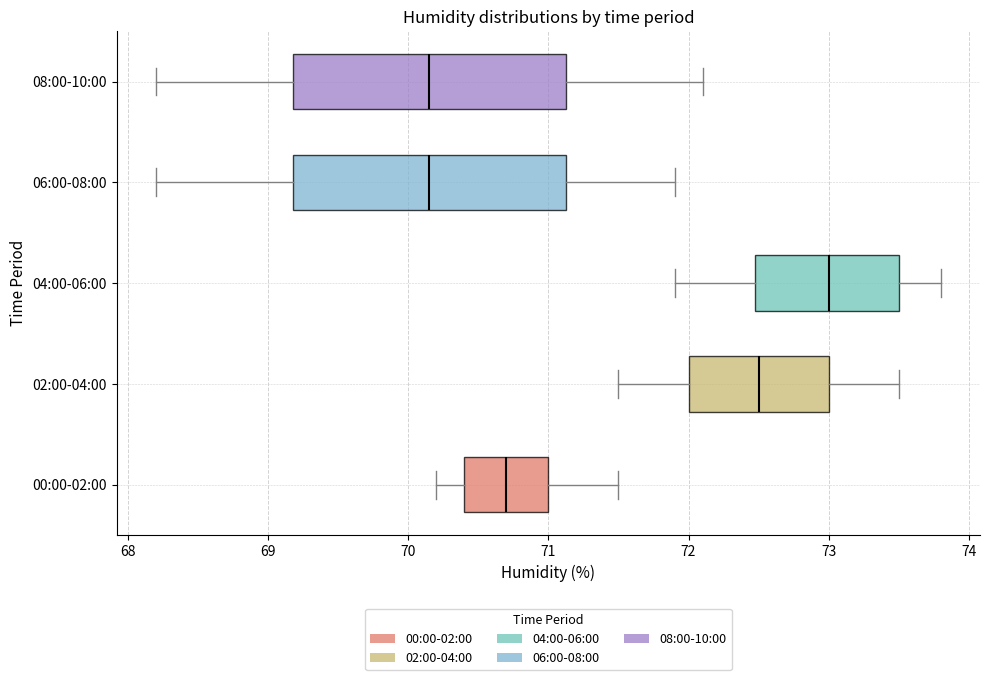

Where does the left whisker of the box for 02:00-04:00 end on the x-axis? The values are not printed on the chart, so give them approximately, as read against the axis.

71.5